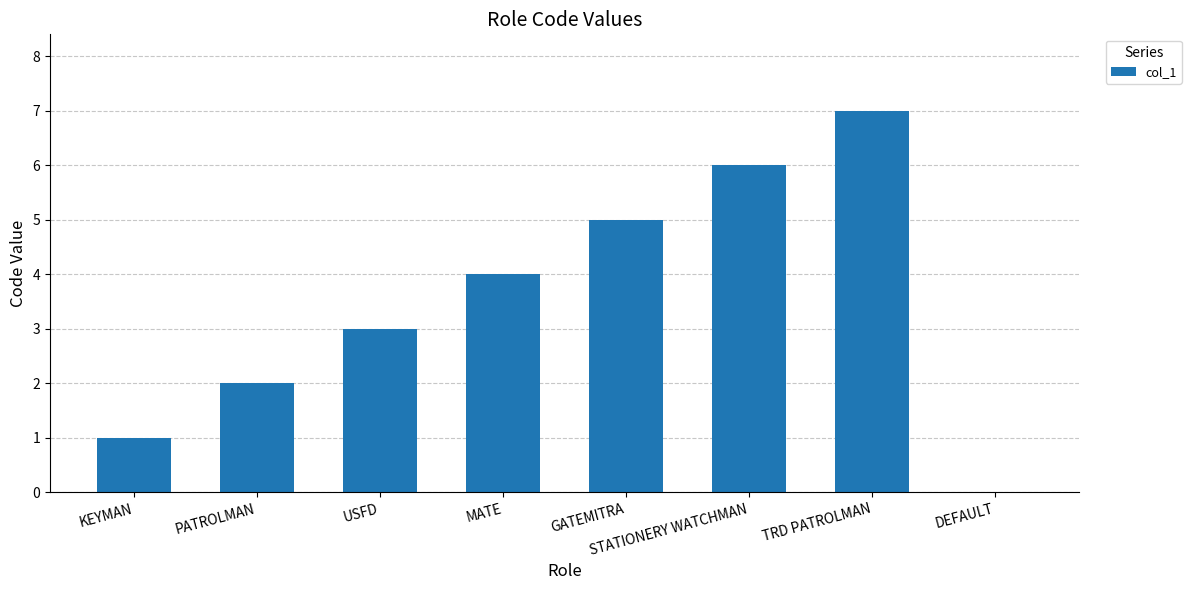

Reading left to right, list all the values displayed in this chart.

1	2	3	4	5	6	7	0